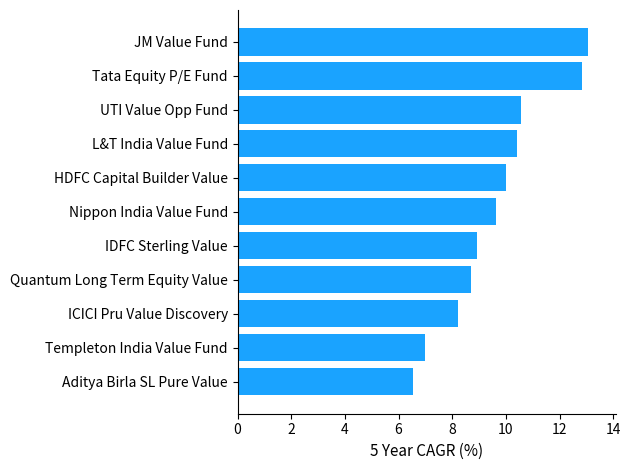

Read the value at Templeton India Value Fund.

7.0